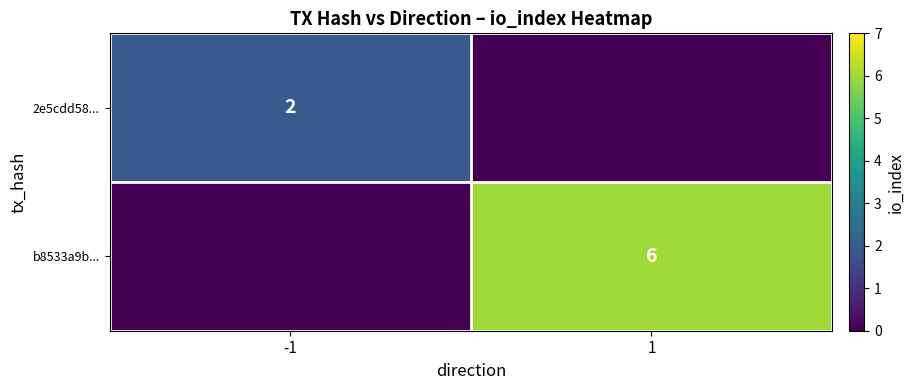

The 2e5cdd58... series shows 4 at -1. True or false?

False